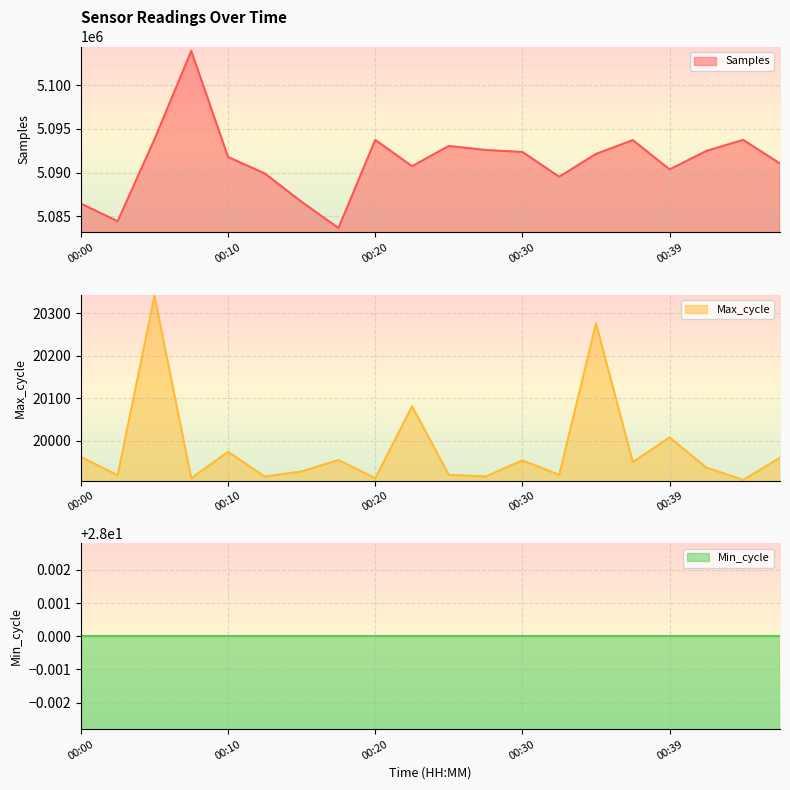

At which category does Samples reach its first local valley?

00:03